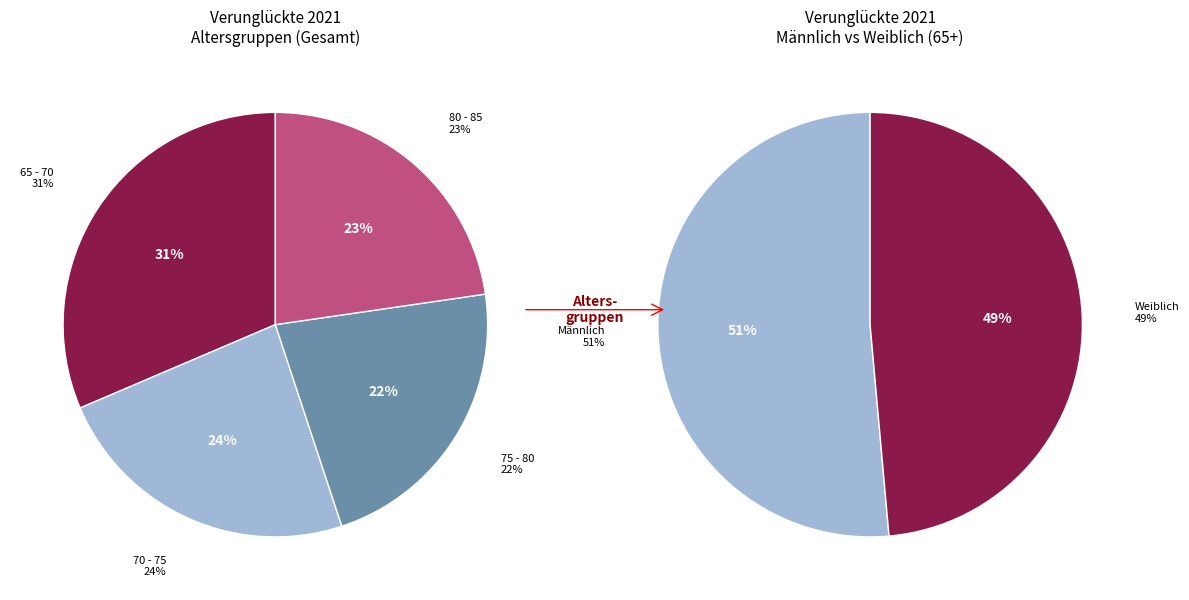

Does 80 - 85 represent more than half of the total?

No